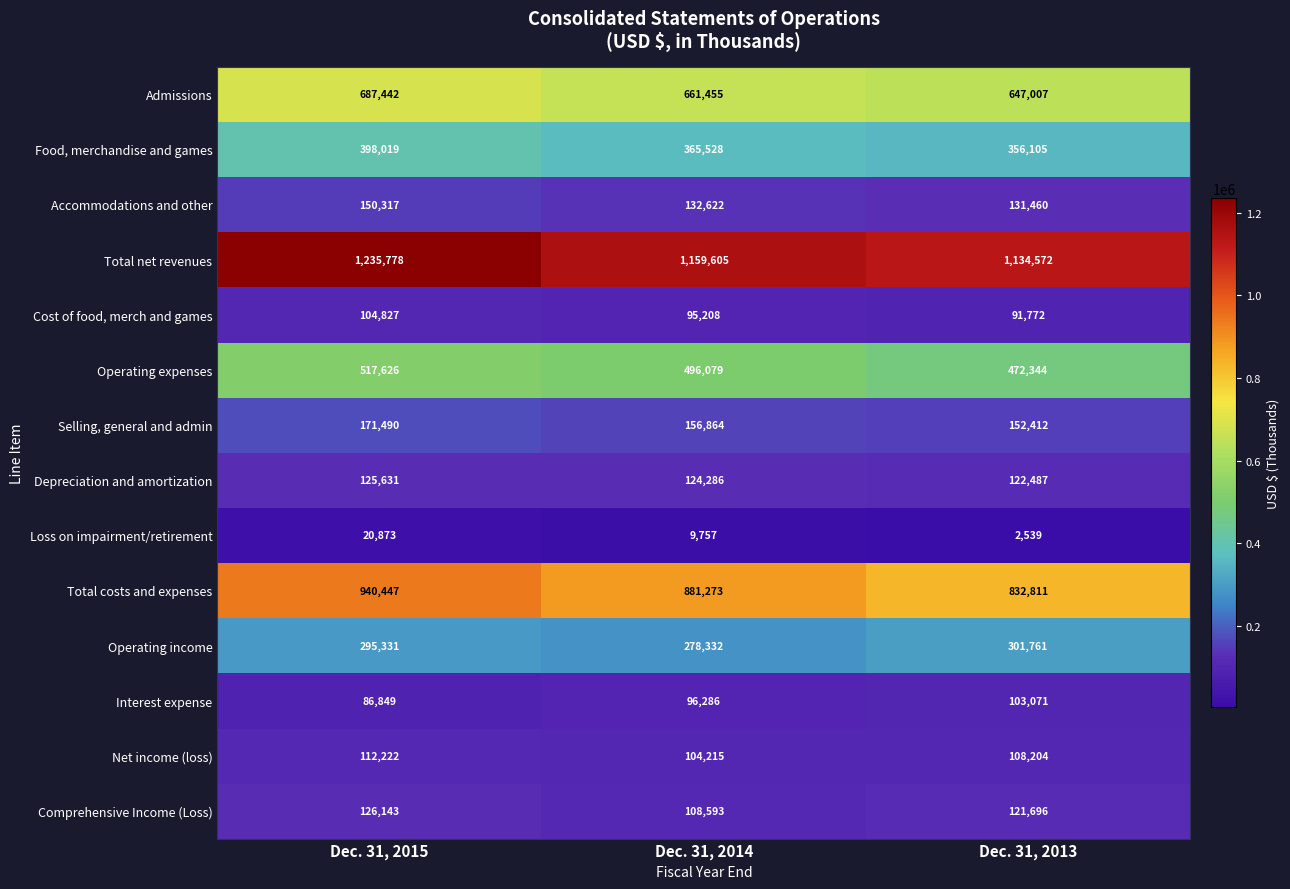

What is the average value of the Total costs and expenses series?

884844